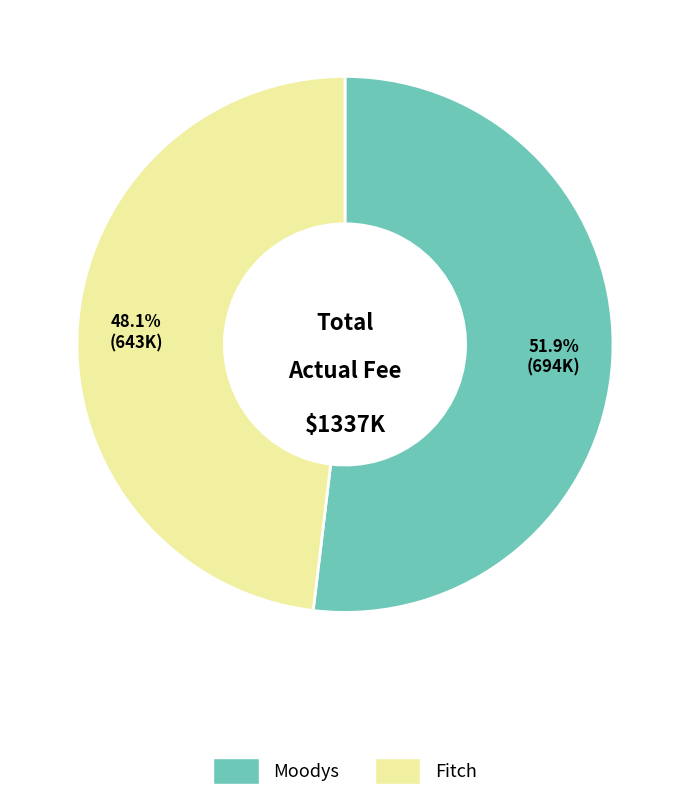

Is it true that Fitch is 34% of the pie?

False